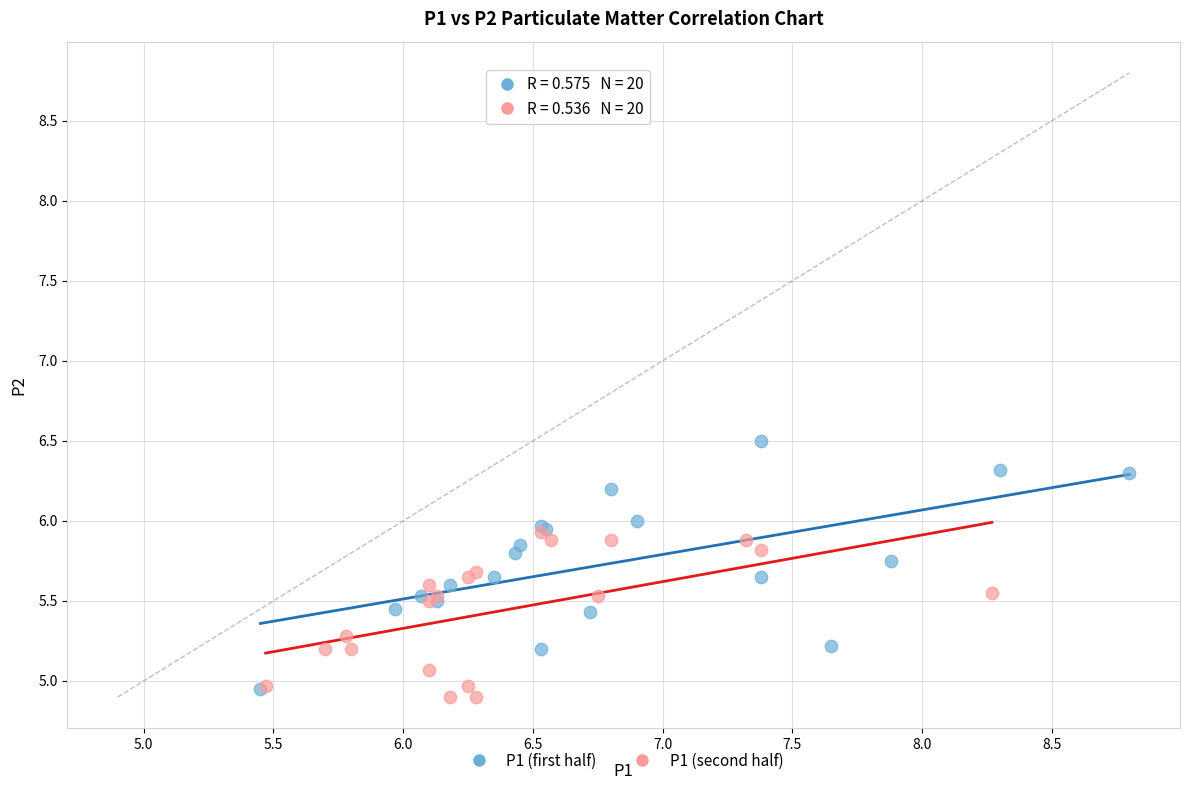

Which series reaches the minimum Y coordinate?

P1 (second half)